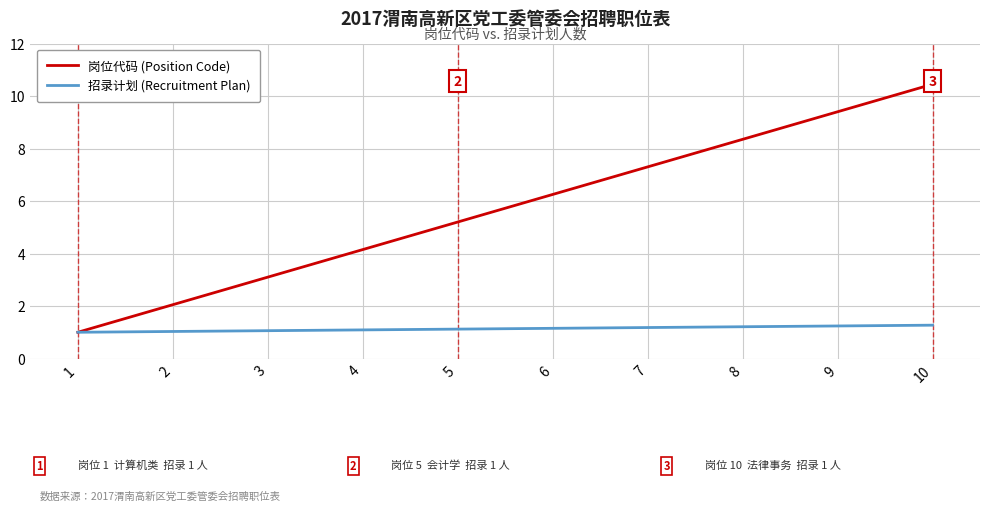

Which category has the highest value in the 岗位代码 (Position Code) series?

10